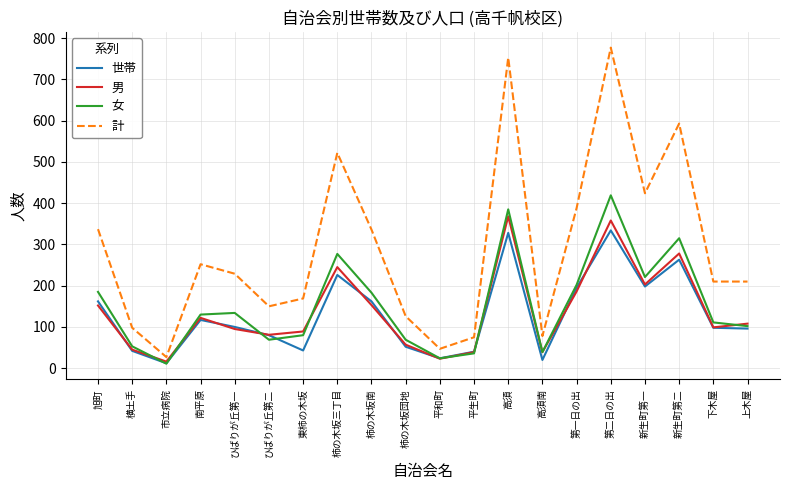

What is the difference between the highest and lowest values at 高須?

425